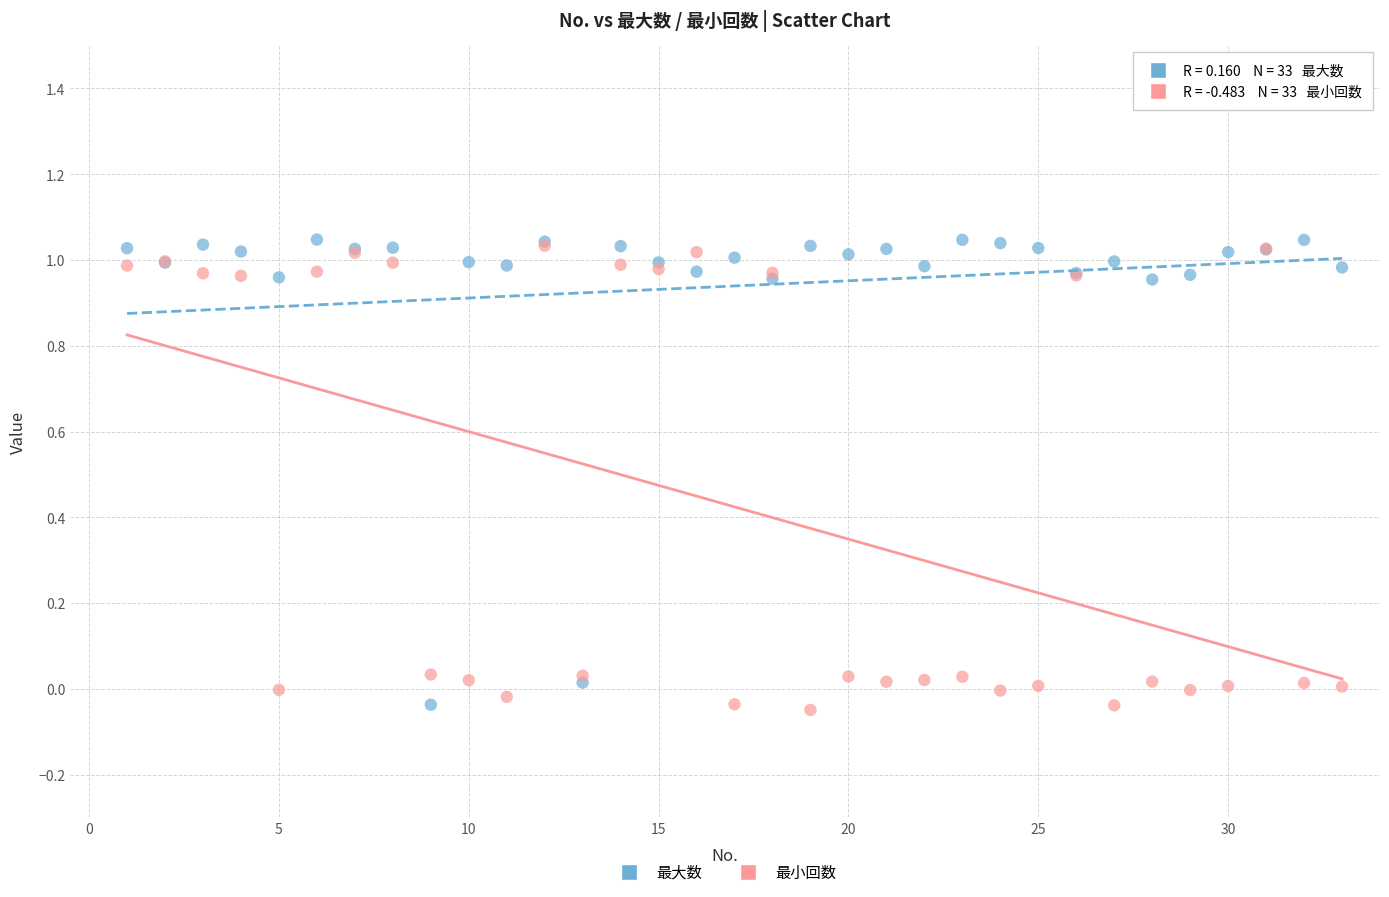

What are all the series names shown in the legend?

最大数, 最小回数